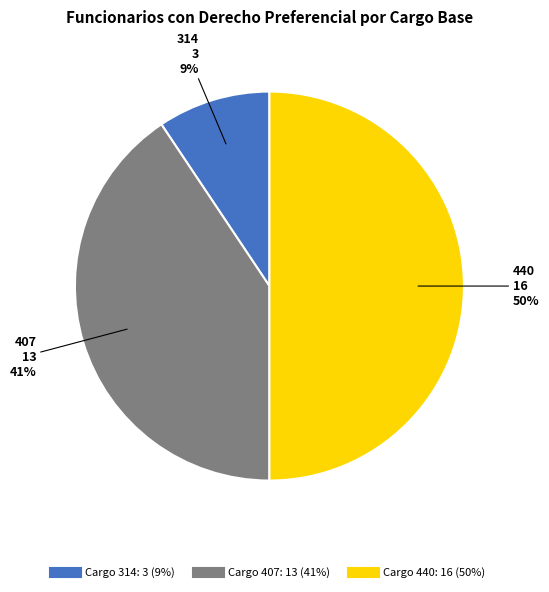

To the nearest percent, what is the average slice percentage?

33%